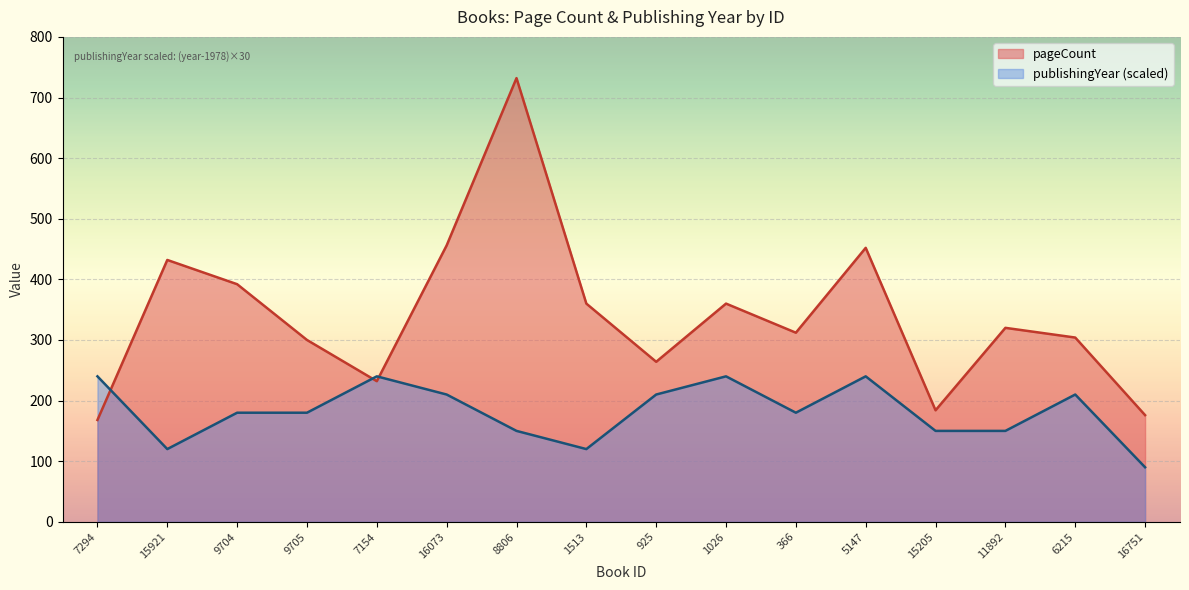

The pageCount series shows 565 at 9704. True or false?

False